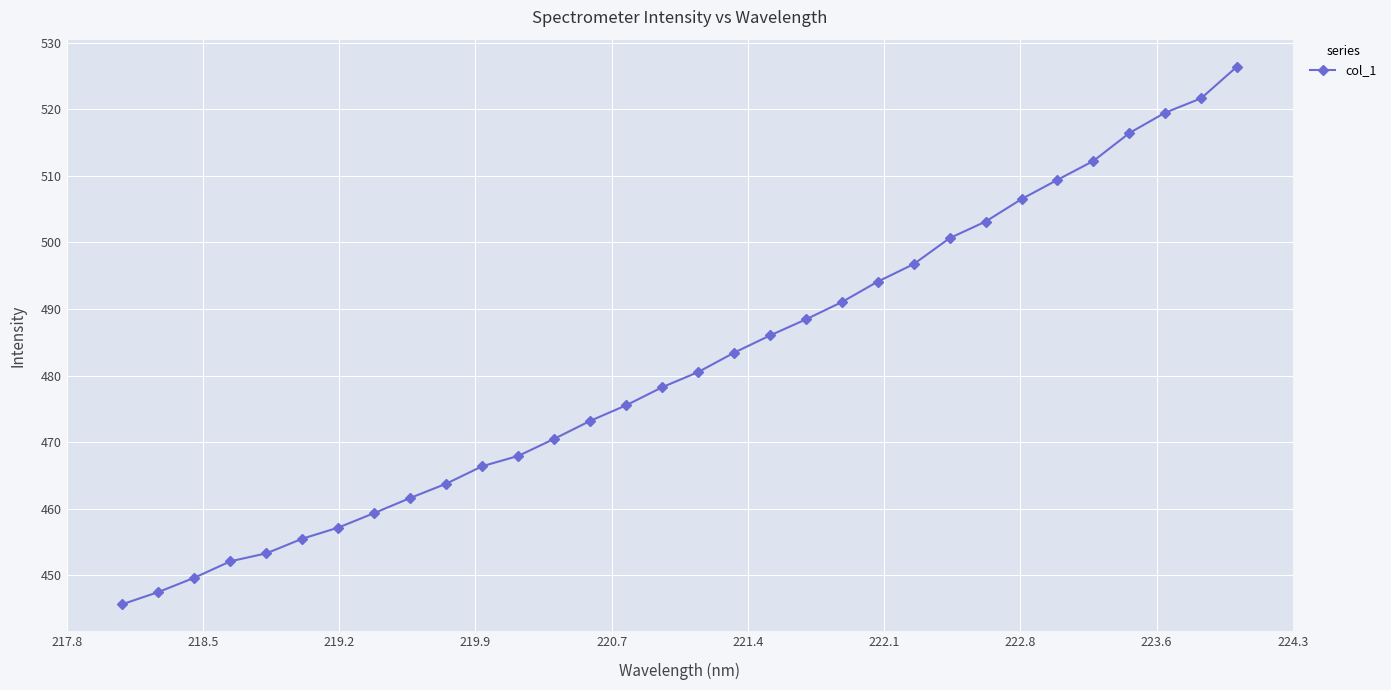

What is the value of the 10th point from the left?

463.8